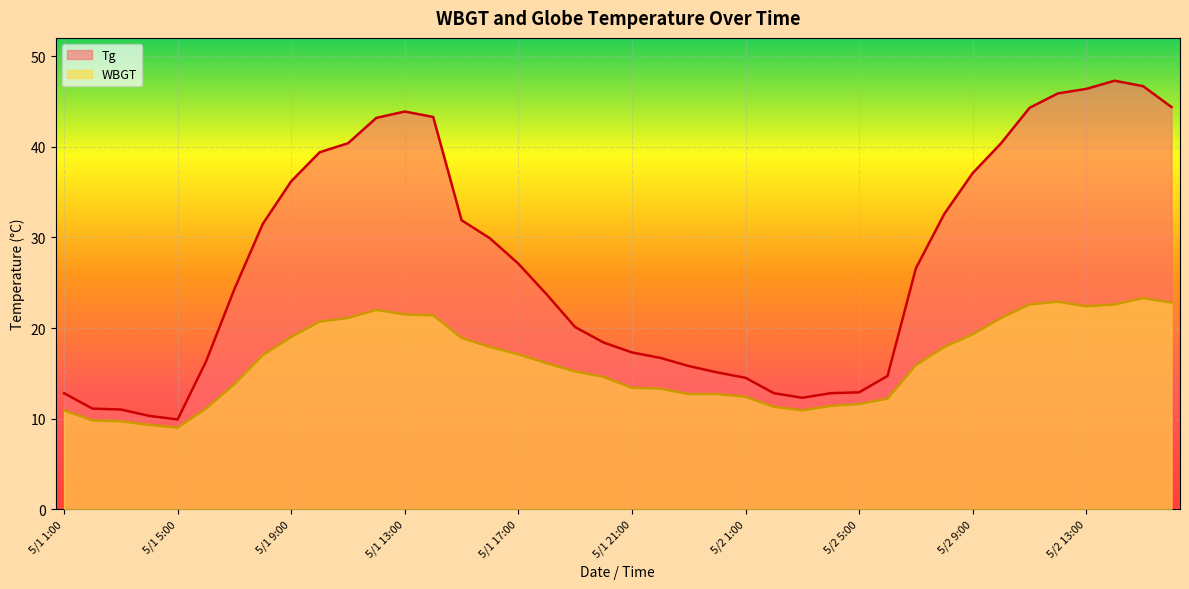

At which category does WBGT reach its first local peak?

5/1 12:00